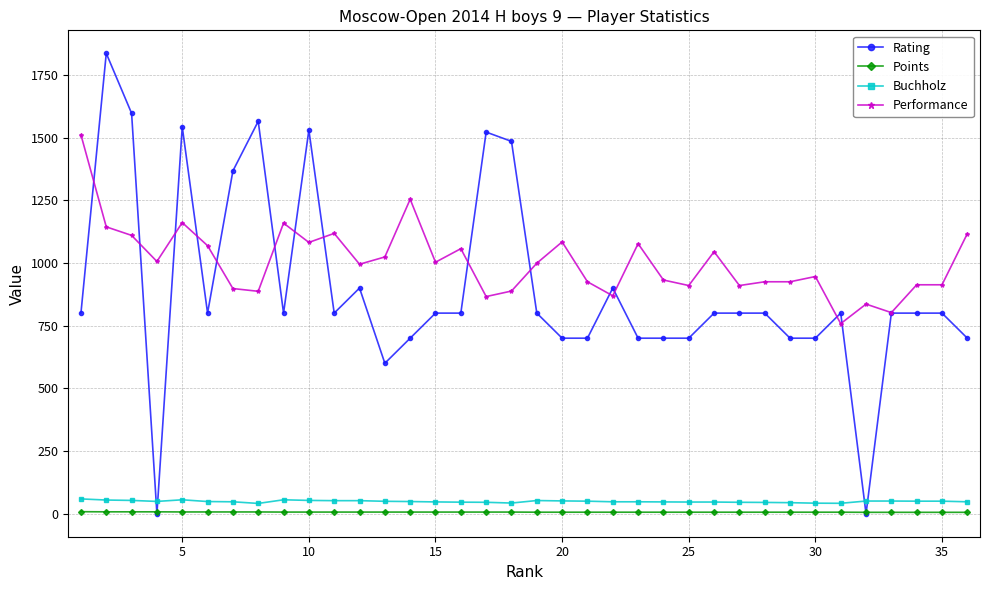

What is the value of the Rating point at the 12th from the left?

900.0